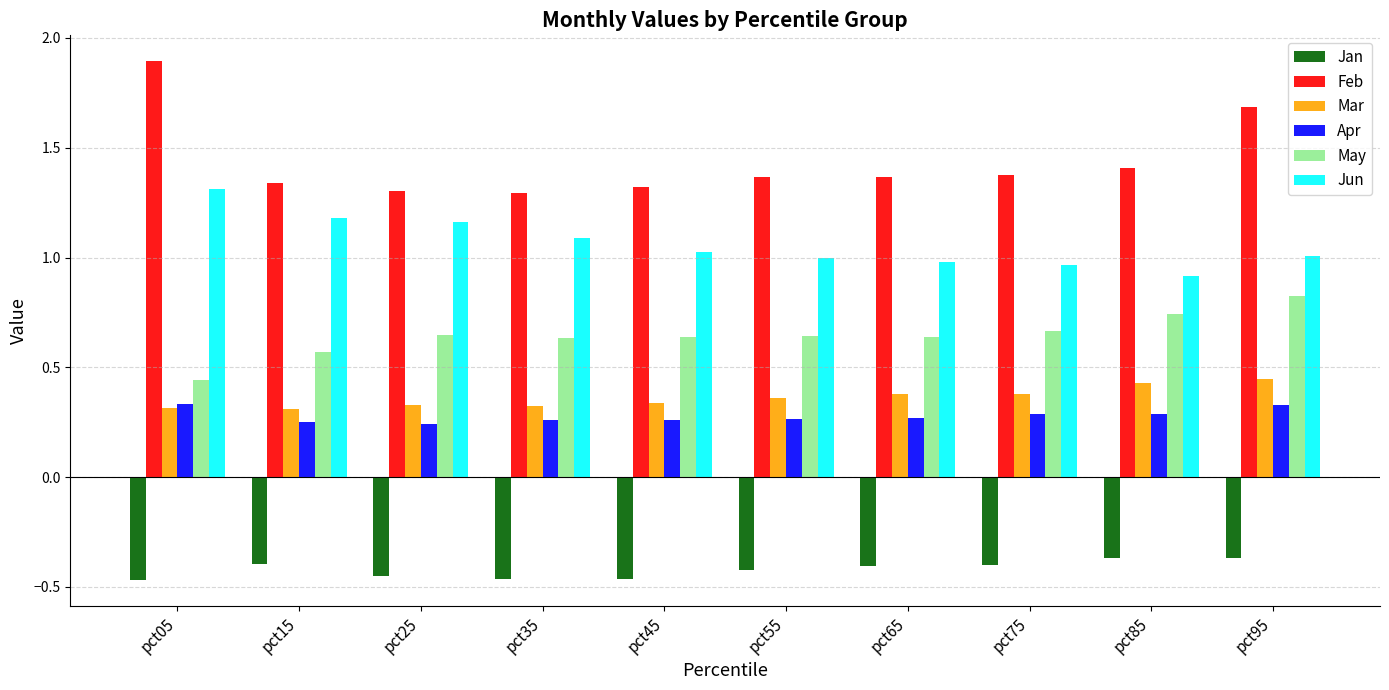

Is it true that Mar equals 0.4 at pct75?

True